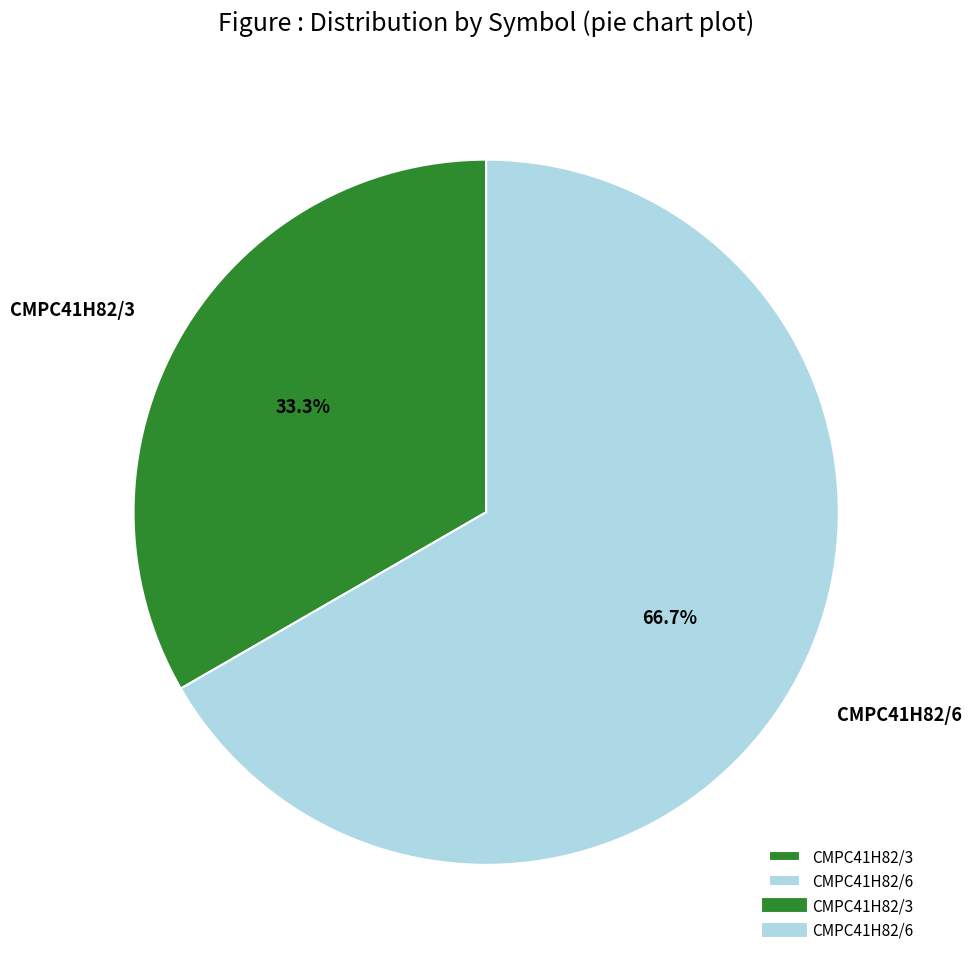

Is the sum of CMPC41H82/6 and CMPC41H82/3 greater than half?

Yes